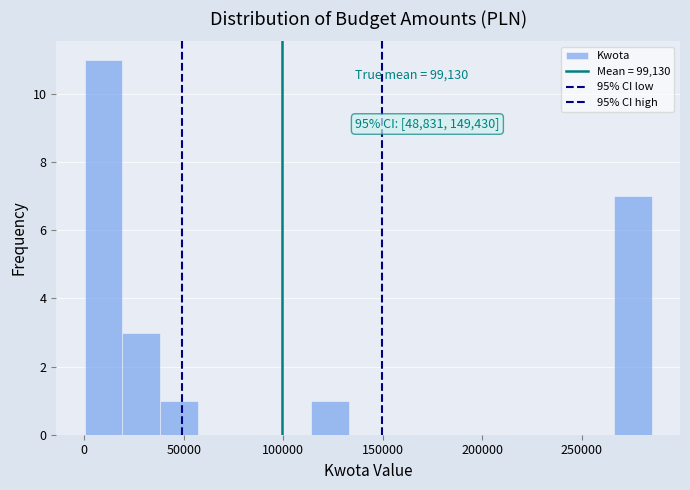

Around what value on the x-axis is the tallest bar? Give the approximate position of its centre, as read against the axis.

10000